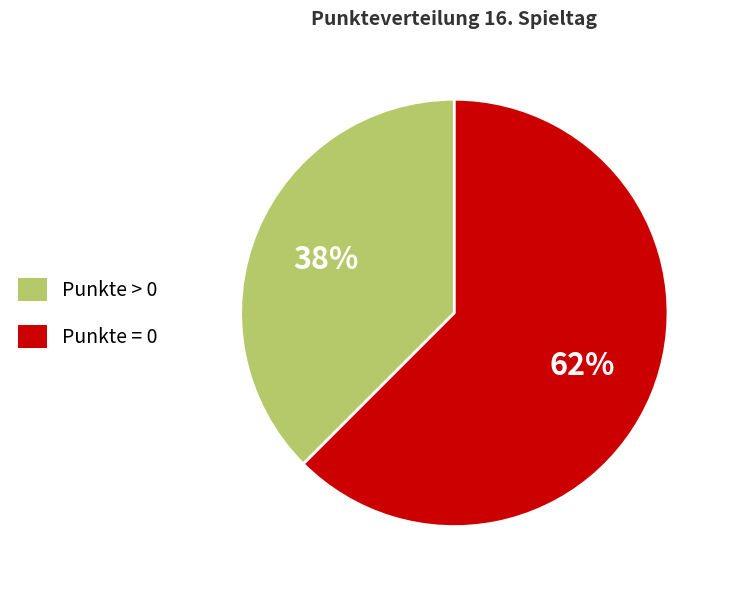

The Punkte = 0 slice represents 51% of the pie. True or false?

False